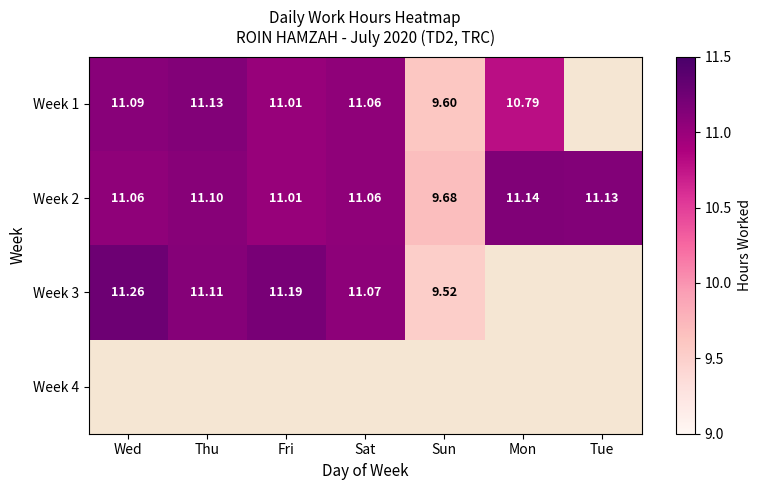

Which label corresponds to the largest value in the chart?

Wed